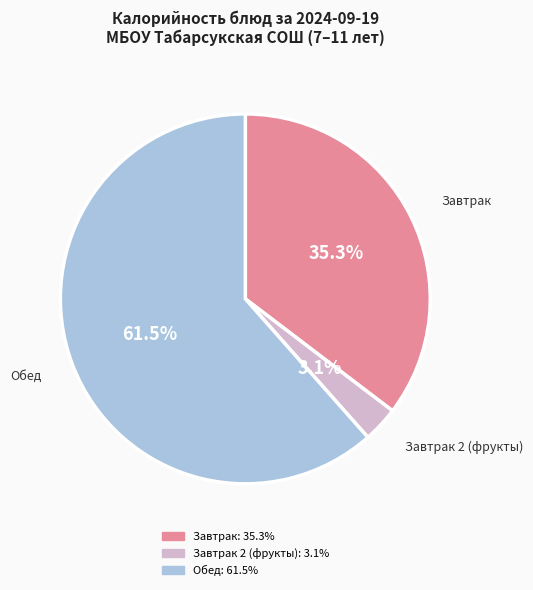

Is there any slice that represents more than half of the pie?

Yes